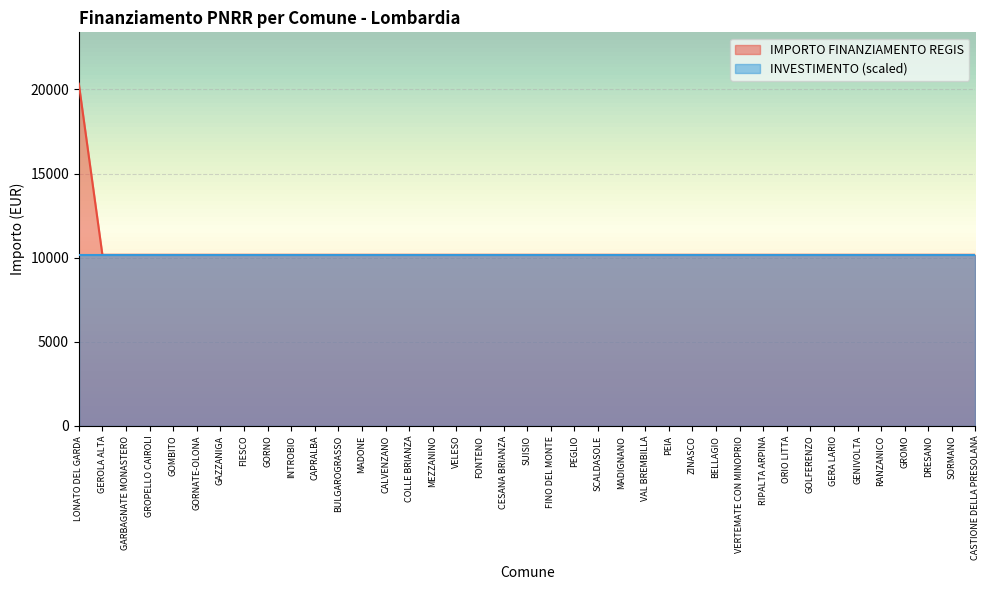

What is the ratio of the value at MADIGNANO to the value at GERA LARIO?

1.0